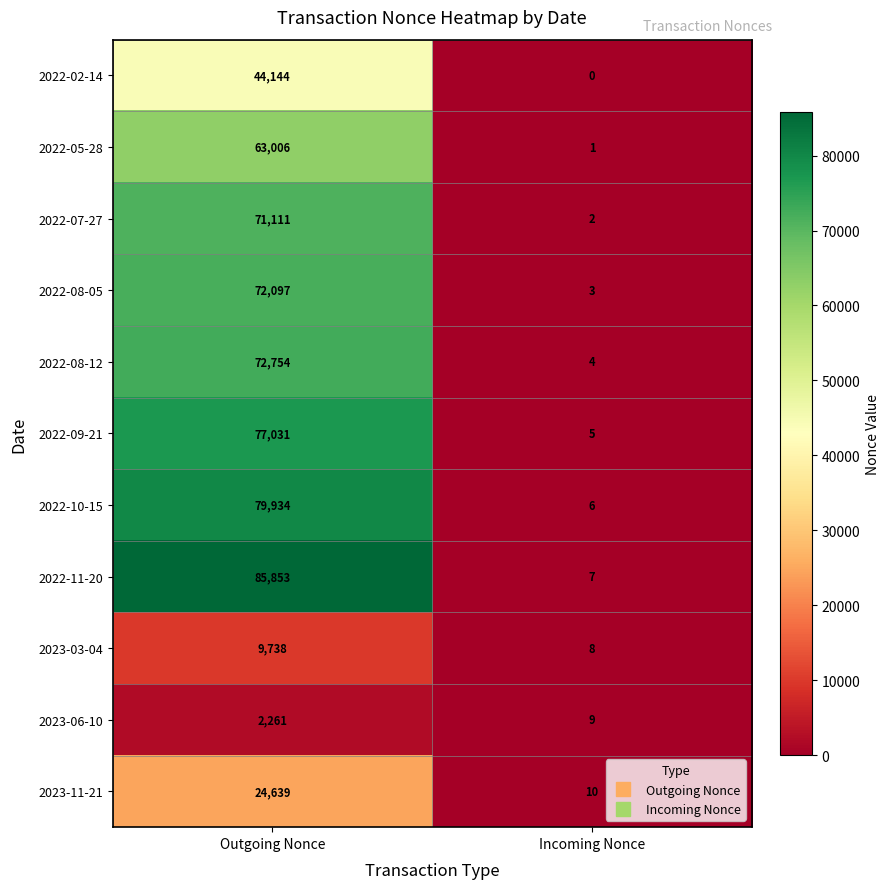

What is the average value of the 2022-11-20 series?

42930